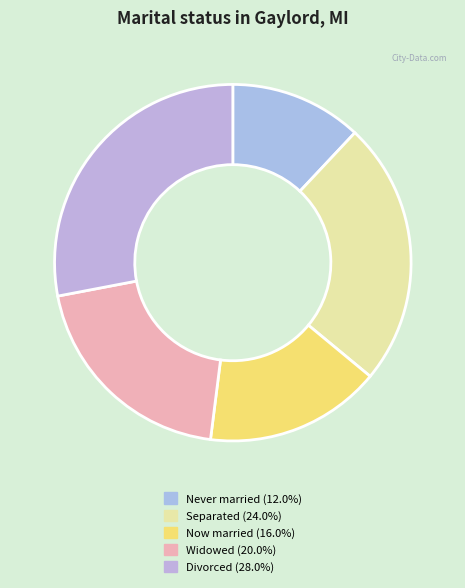

How many segments does this pie chart have?

5